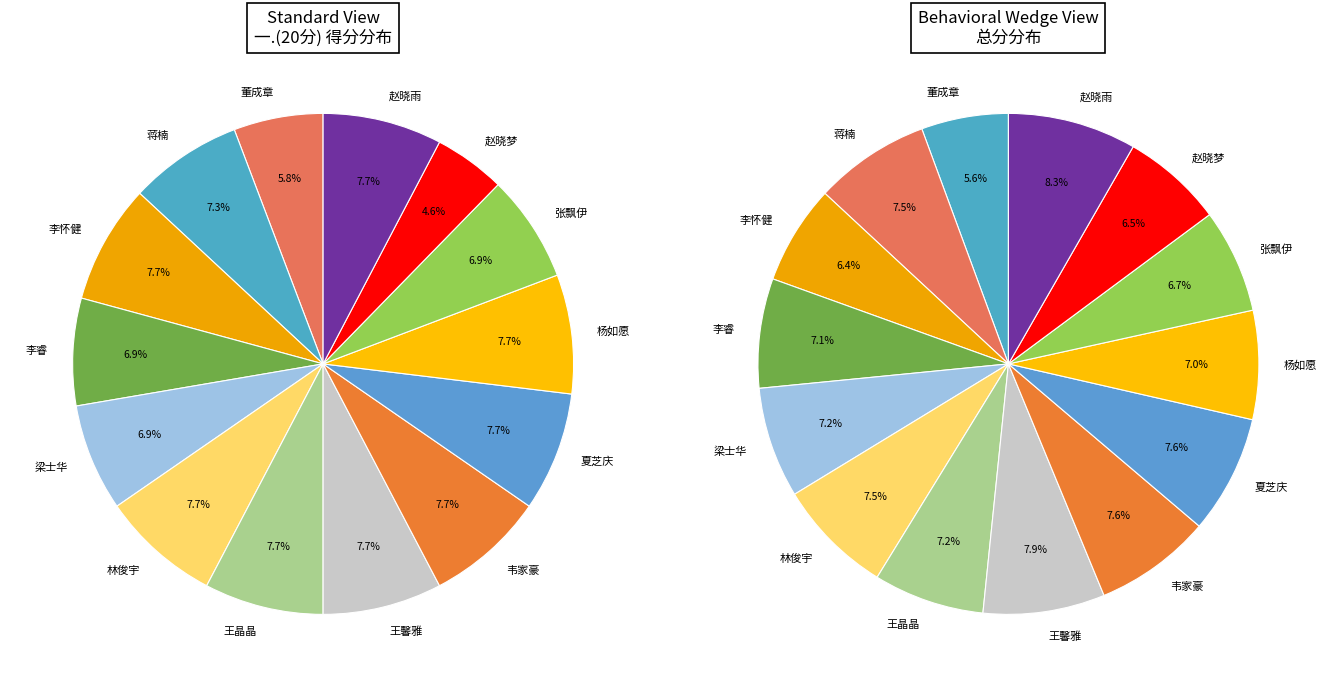

What is the largest slice in the pie chart?

李怀健